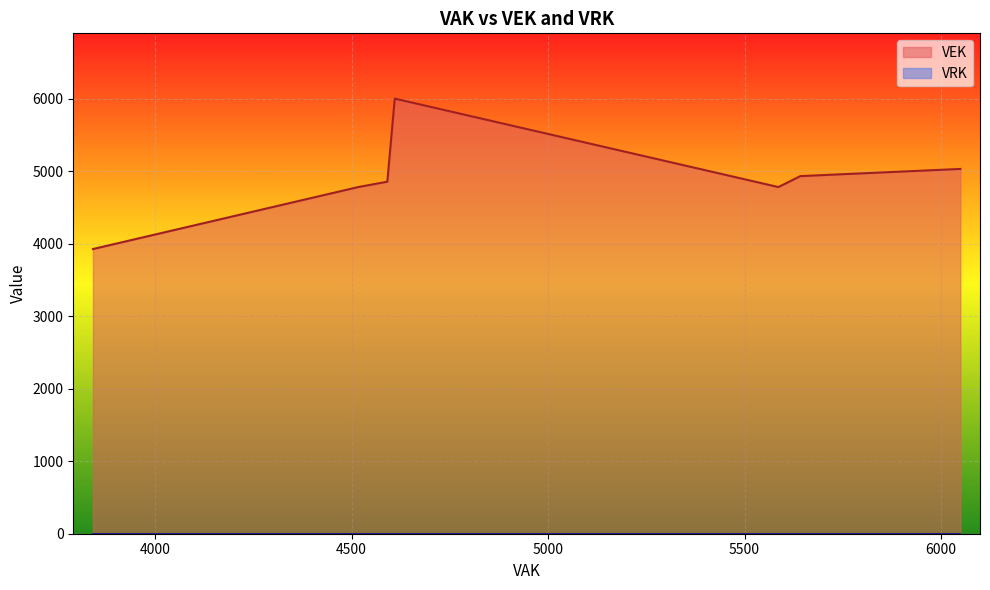

True or false: VRK and VEK cross at least once.

False